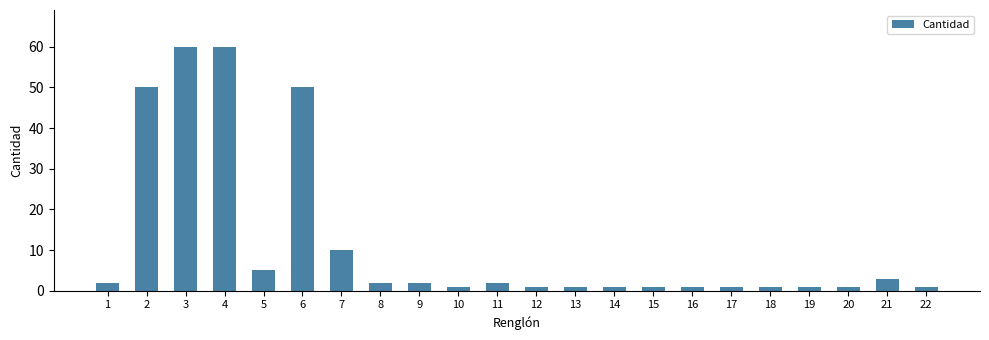

What is the smallest value displayed?

1